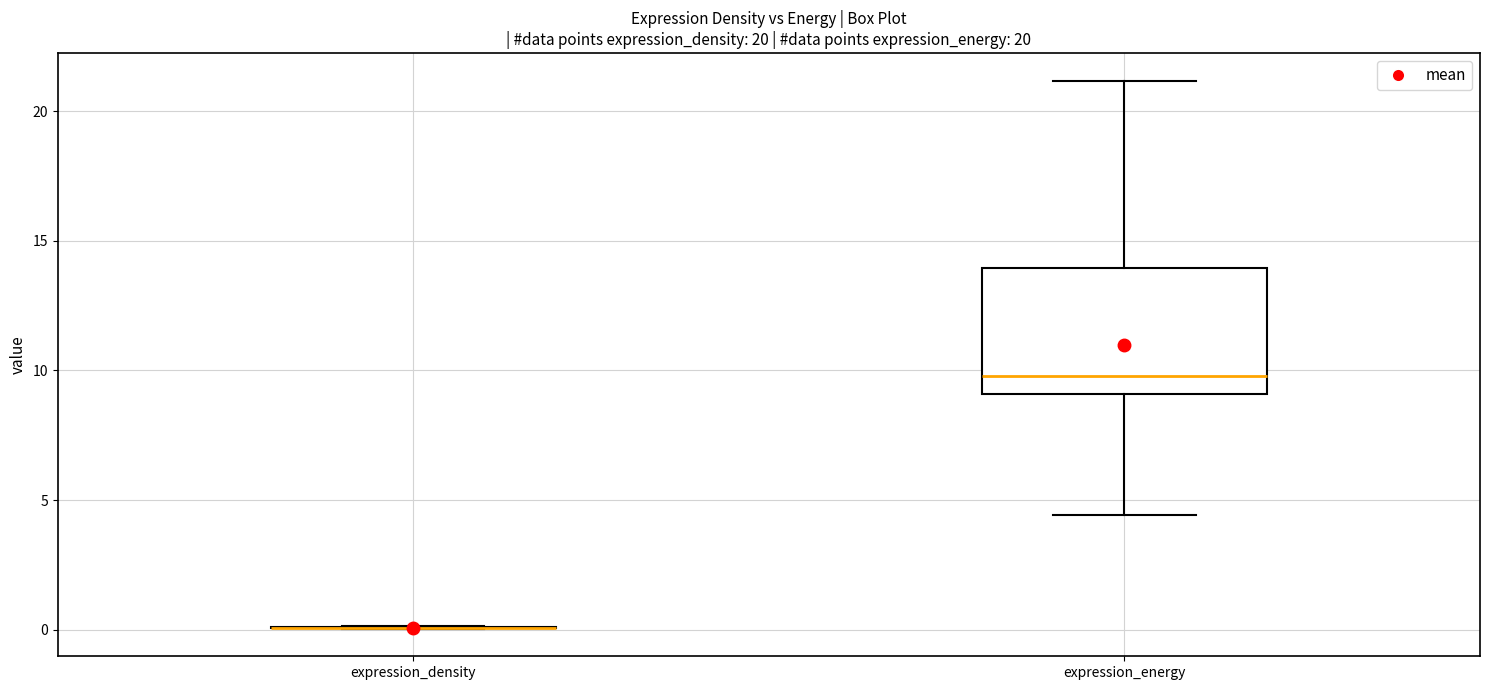

Which box is the tallest, from its lower edge to its upper edge?

expression_energy